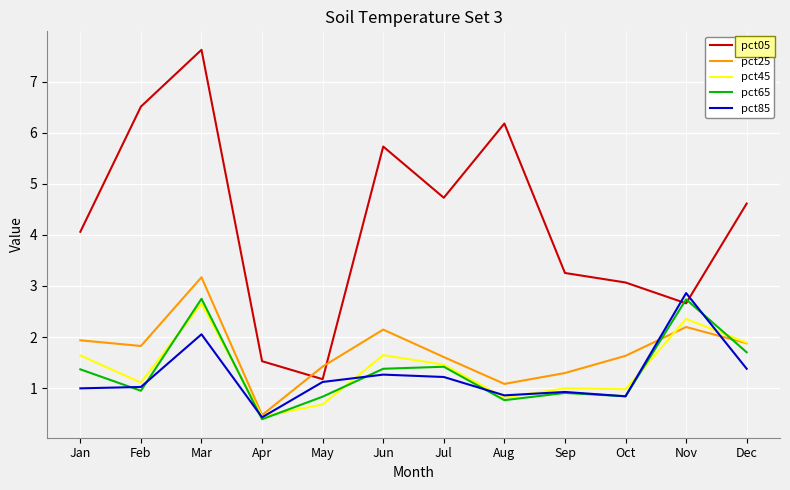

Which series has the largest total across all categories?

pct05